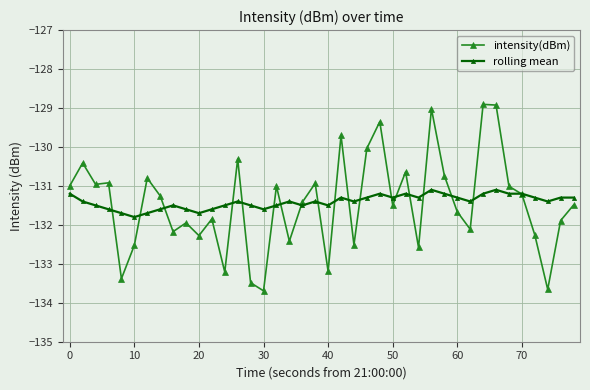

Count the number of categories in the chart.

40